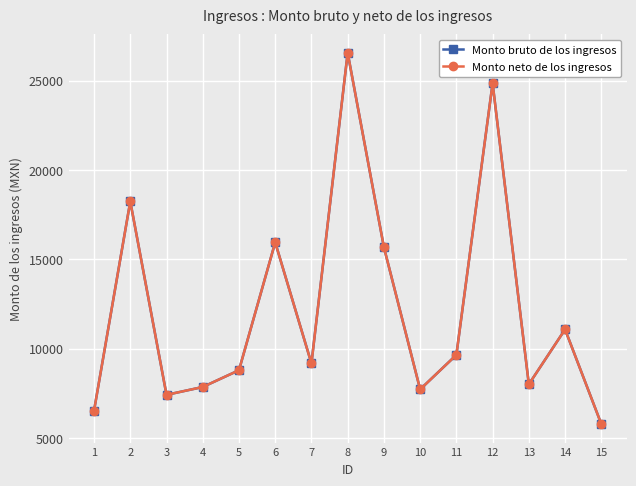

Which has a higher value, 11 or 13?

11